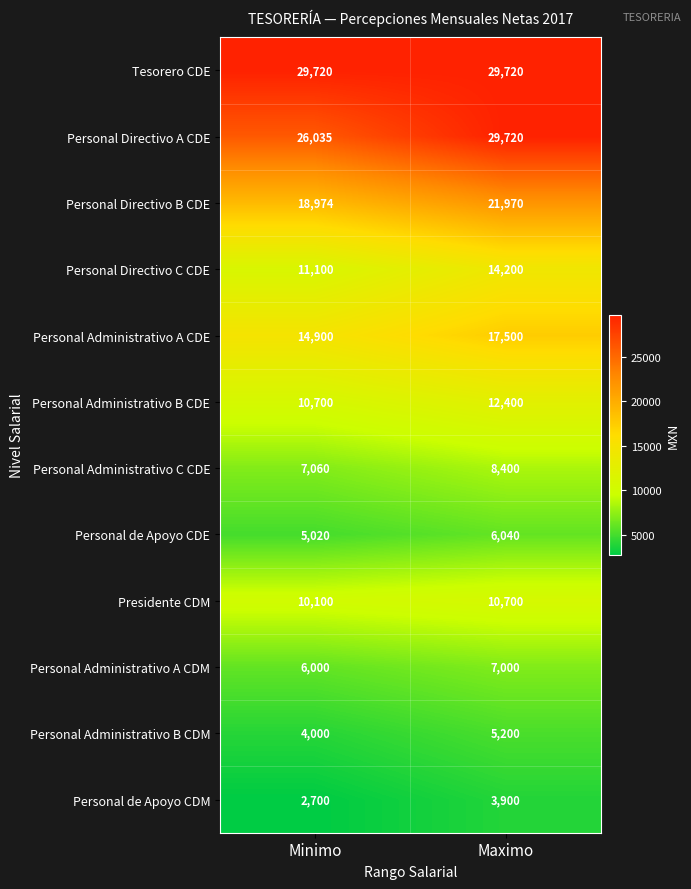

True or false: Presidente CDM has a value of 6668 at Minimo.

False